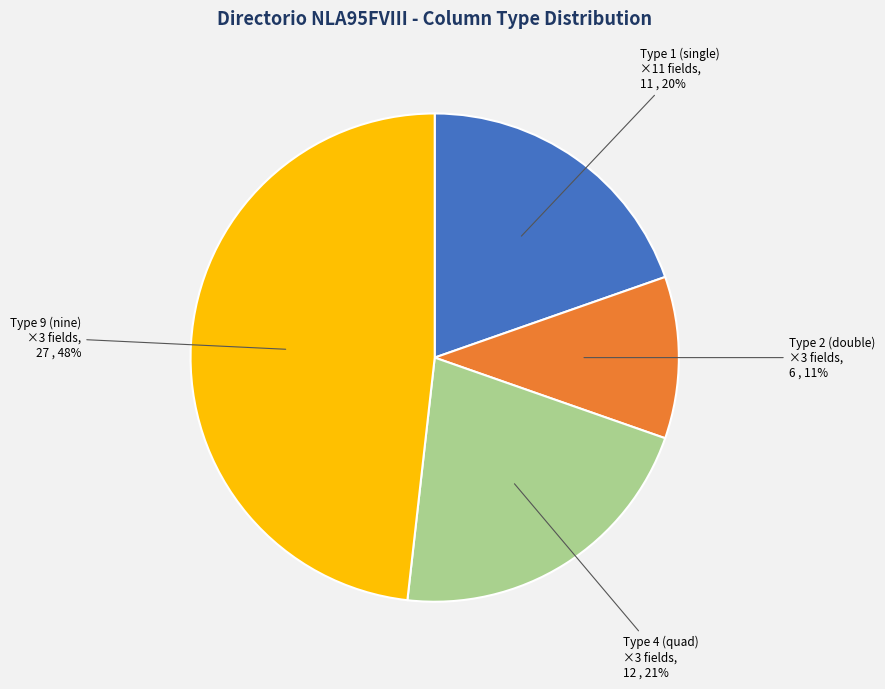

Count the number of slices in the pie.

4